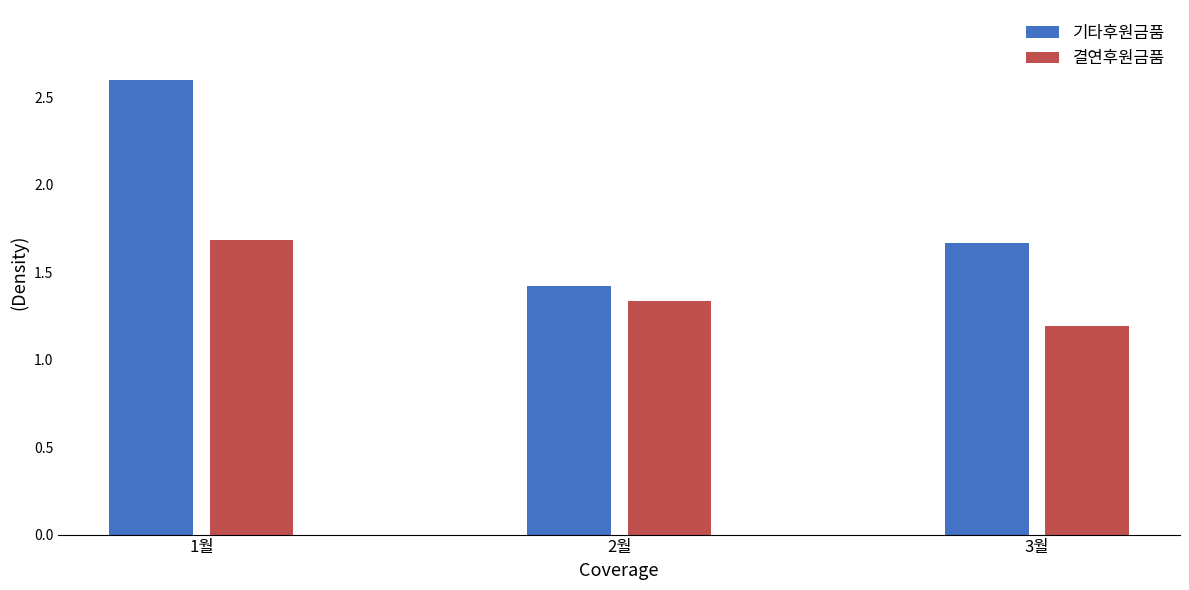

What position from the right is 1월?

3